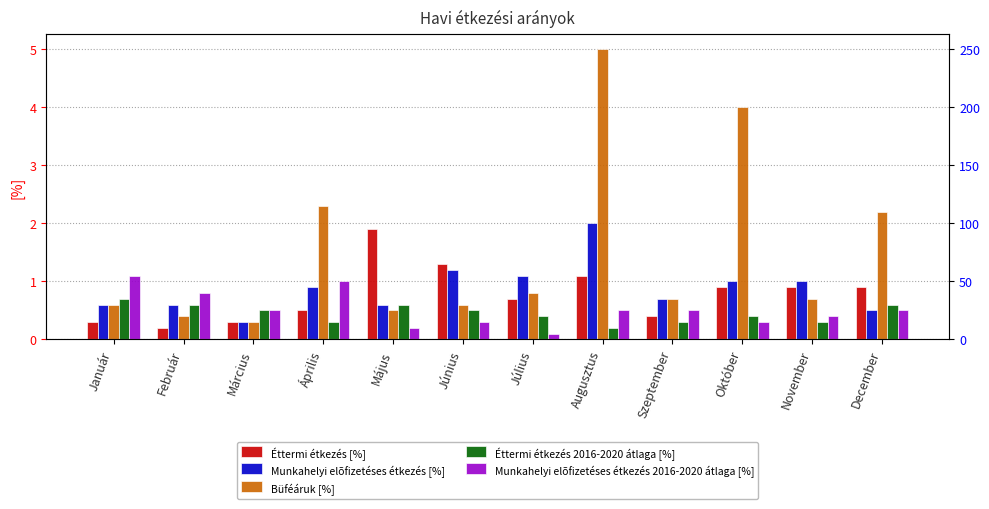

What is the difference between the maximum and minimum values in the Munkahelyi elõfizetéses étkezés [%] series?

1.7